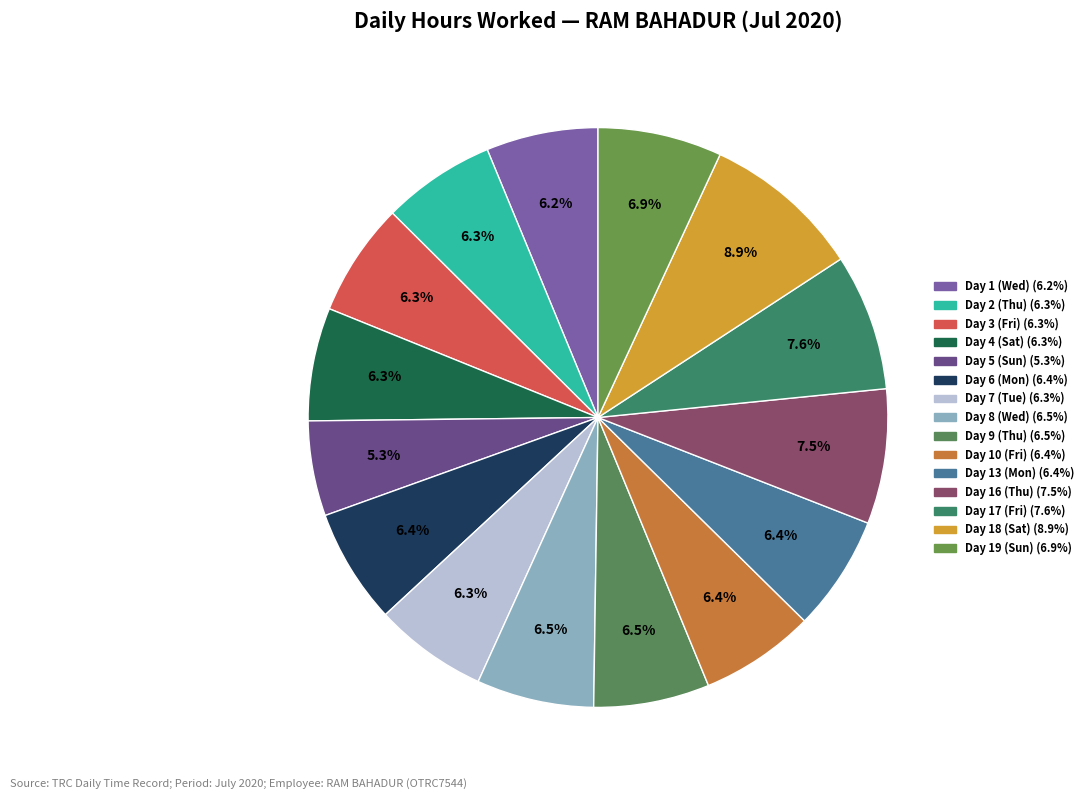

To the nearest percent, what is the difference between the largest and smallest slice percentages?

4%